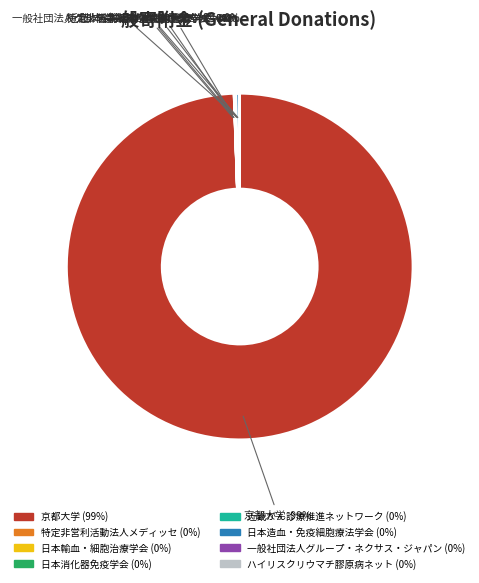

Which category accounts for the majority?

京都大学